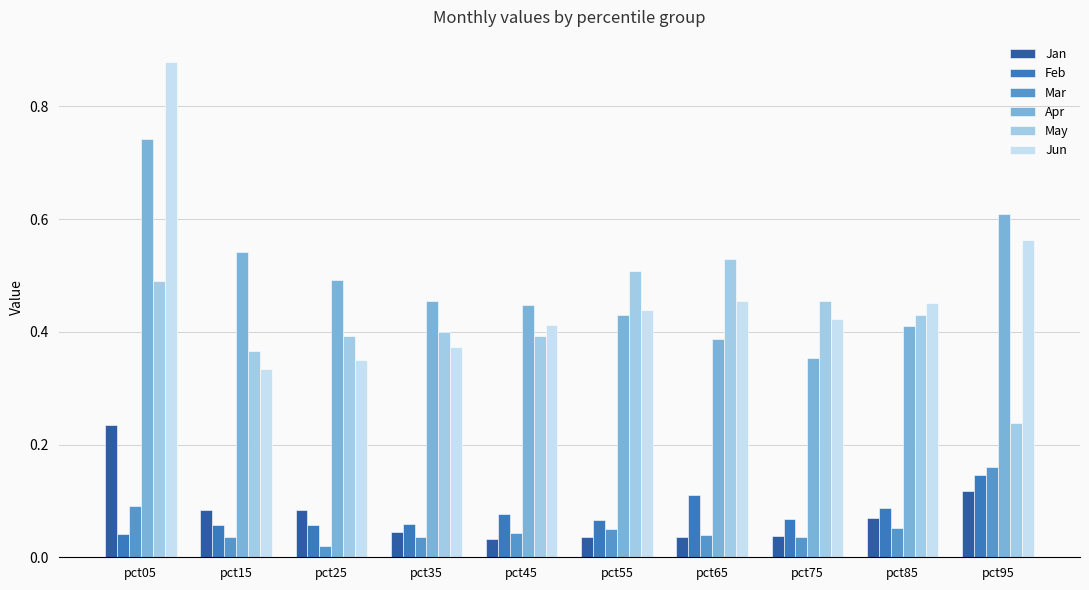

What is the sum of all May values?

4.2